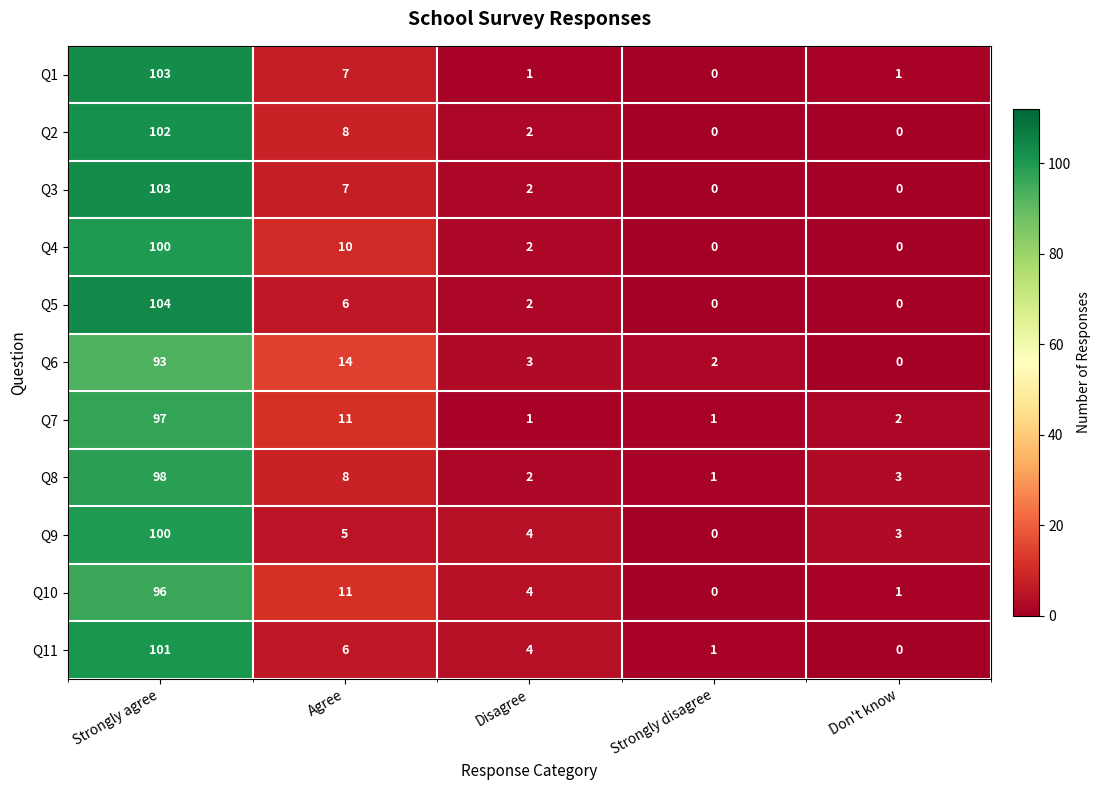

What is the total value across all series at Agree?

93